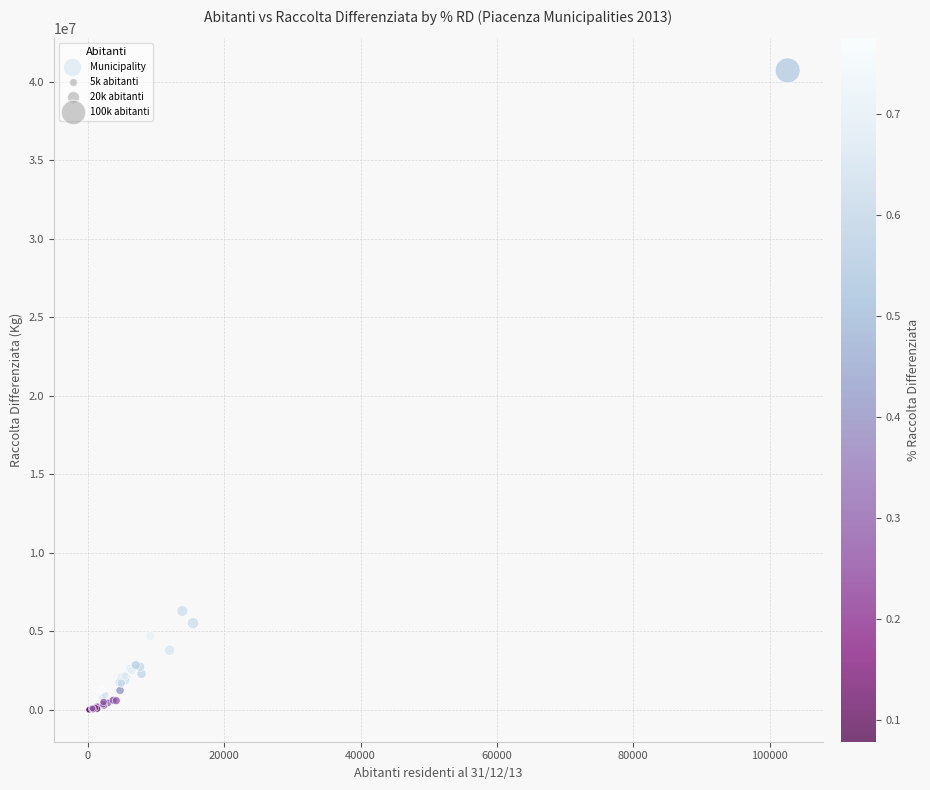

What Y value in the scatter plot is closest to 20360239?

6294421